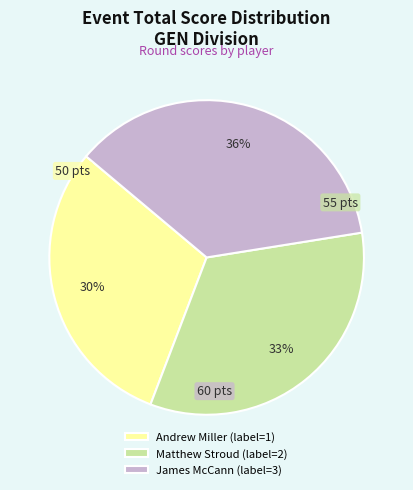

True or false: James McCann accounts for 36% of the total.

True